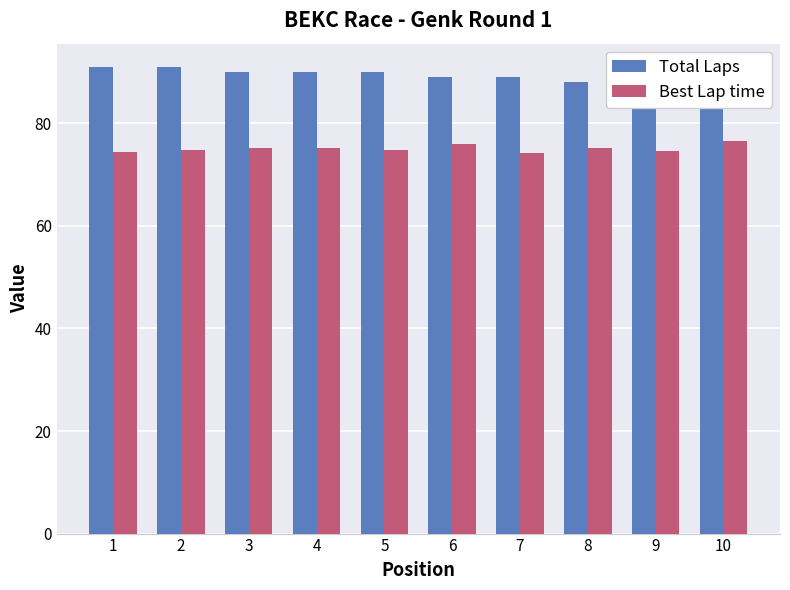

The value of Best Lap time at 2 is 74.7. True or false?

True